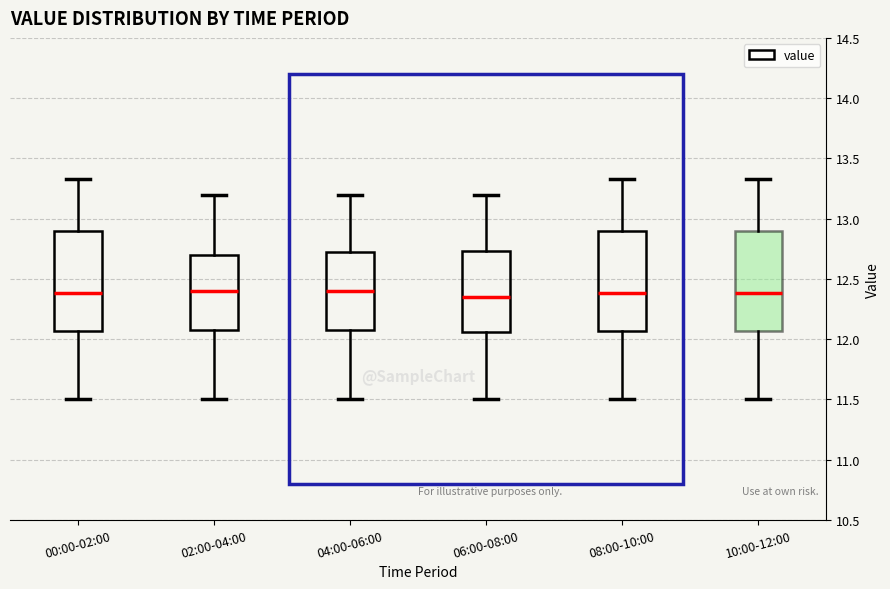

Reading left to right, read every box against the y-axis: the position of its median line, the range the box covers, and the ends of its whiskers. The values are not printed on the chart, so give them approximately, as read against the axis.

00:00-02:00: median 12.40, box 12.05 to 12.90, whiskers 11.50 to 13.35
02:00-04:00: median 12.40, box 12.10 to 12.70, whiskers 11.50 to 13.20
04:00-06:00: median 12.40, box 12.10 to 12.75, whiskers 11.50 to 13.20
06:00-08:00: median 12.35, box 12.05 to 12.75, whiskers 11.50 to 13.20
08:00-10:00: median 12.40, box 12.05 to 12.90, whiskers 11.50 to 13.35
10:00-12:00: median 12.40, box 12.05 to 12.90, whiskers 11.50 to 13.35